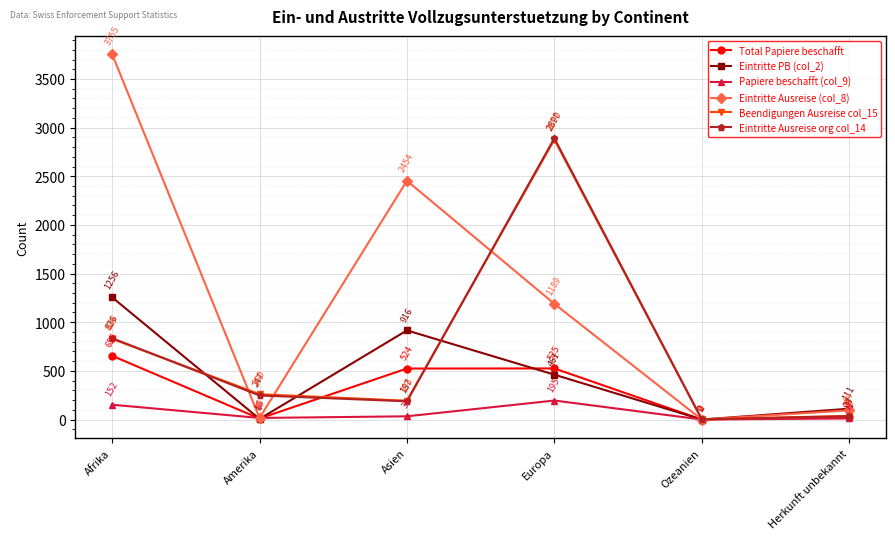

At how many categories does at least one series exceed 199?

4